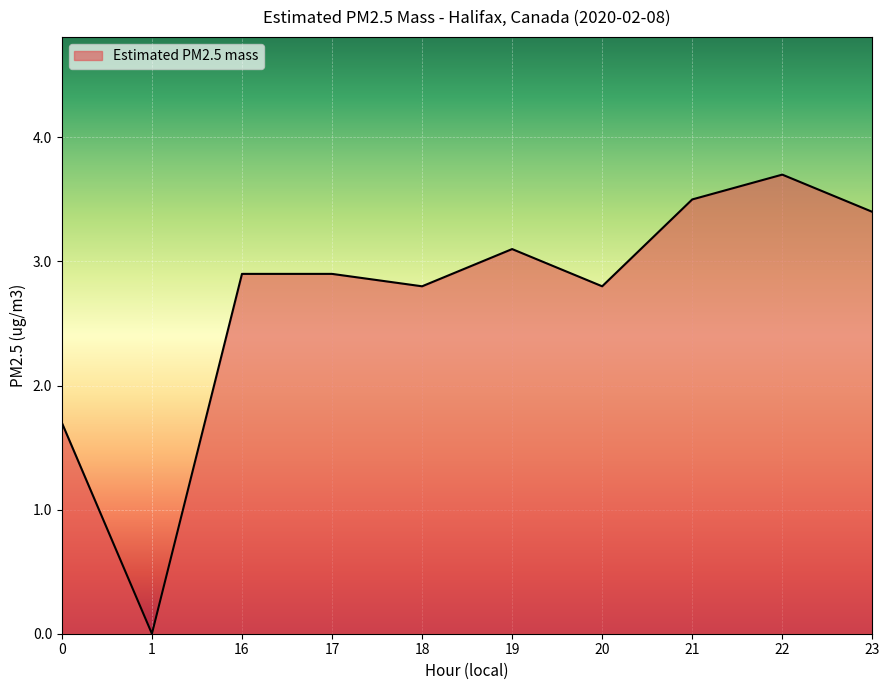

Between 20 and 1, which is larger?

20